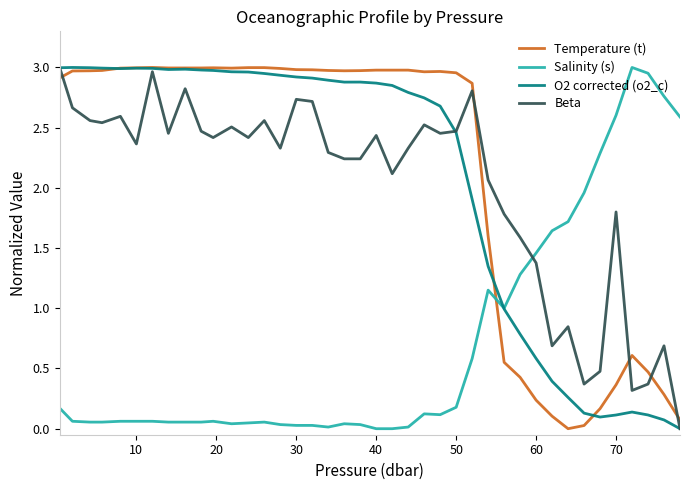

After their last crossing, which series has the higher values: Salinity (s) or Temperature (t)?

Salinity (s)